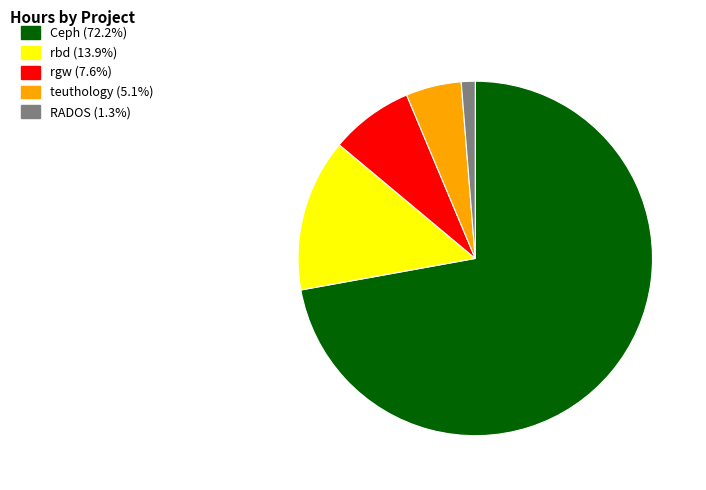

Is there a majority slice in this chart?

Yes